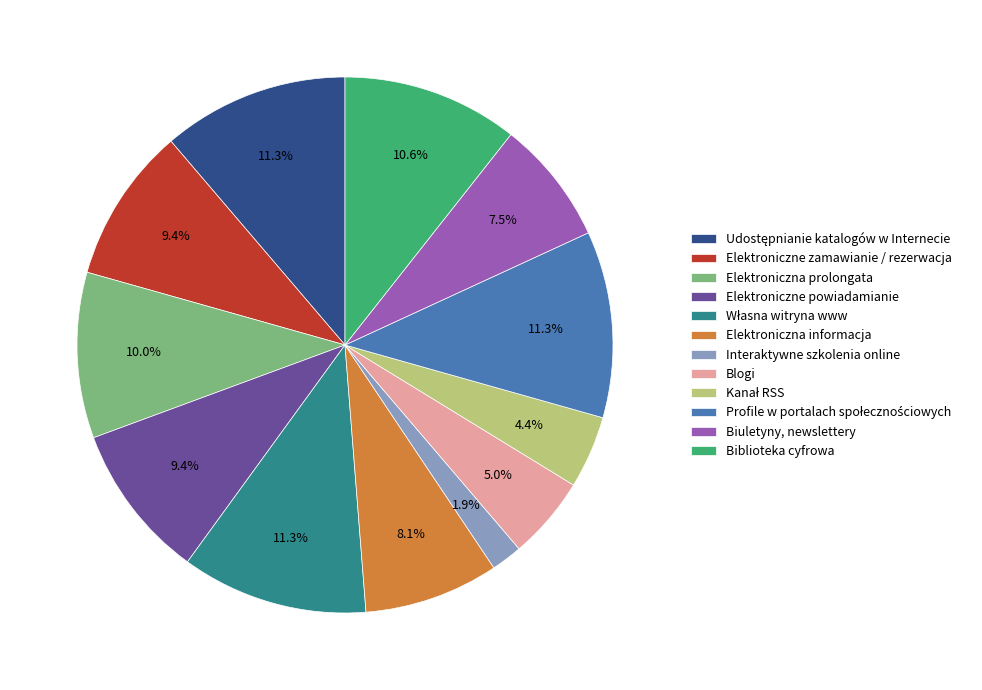

Which slice is the smallest?

Interaktywne szkolenia online